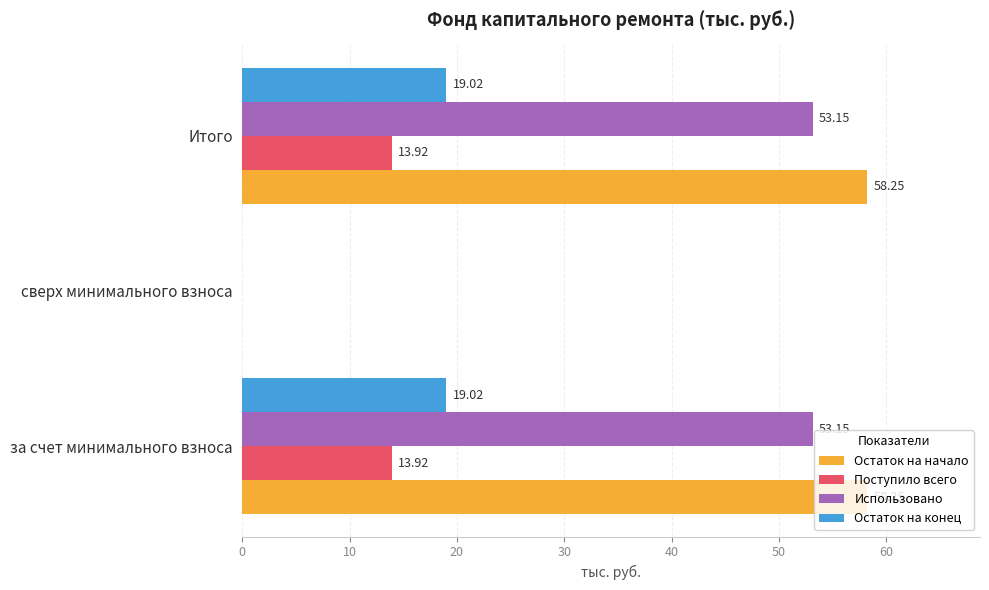

What are all the series names shown in the legend?

Остаток на начало, Поступило всего, Использовано, Остаток на конец